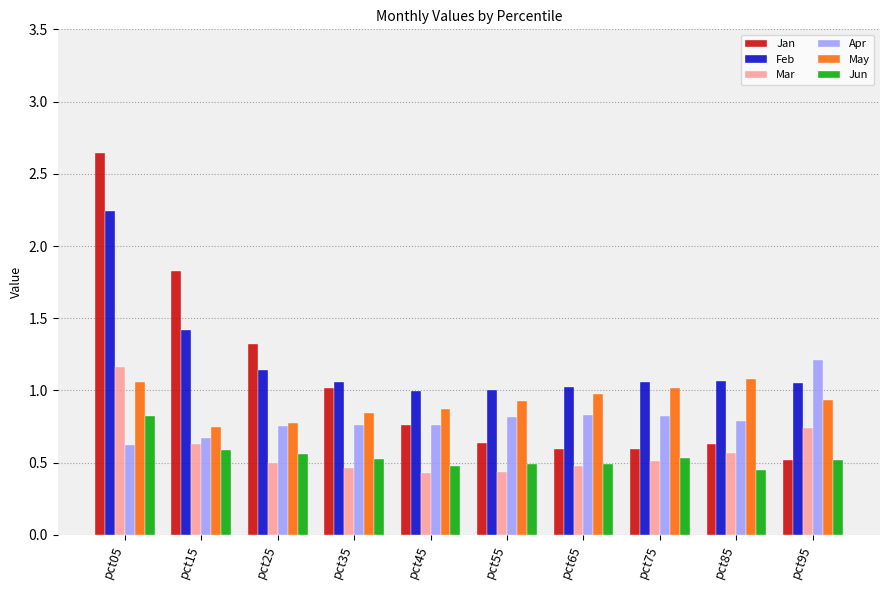

List the series in order of their peak value, lowest first.

Jun, May, Mar, Apr, Feb, Jan